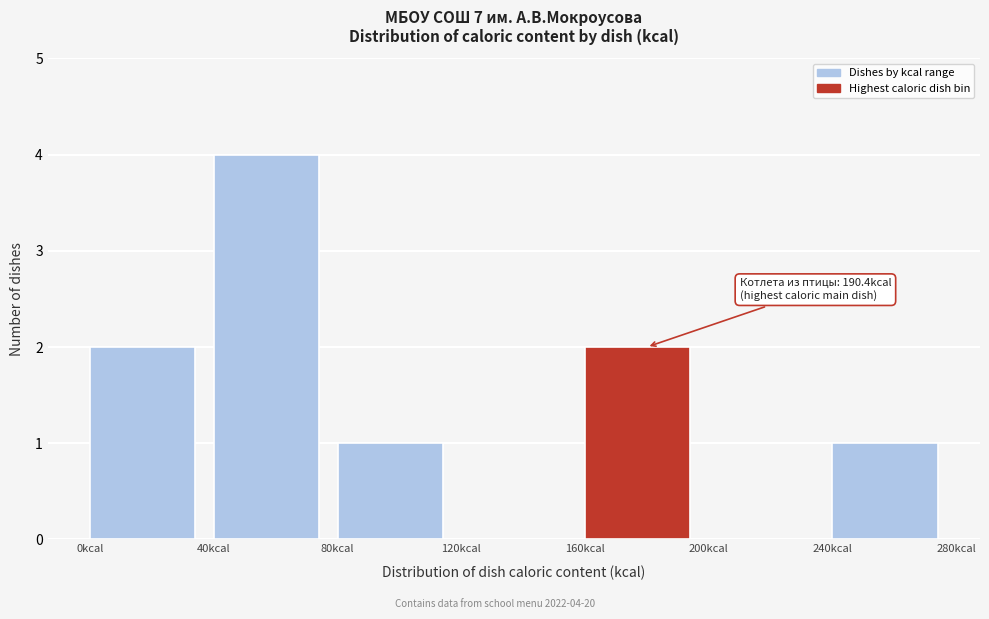

Over which range of the x-axis is the bar tallest?

40 to 80